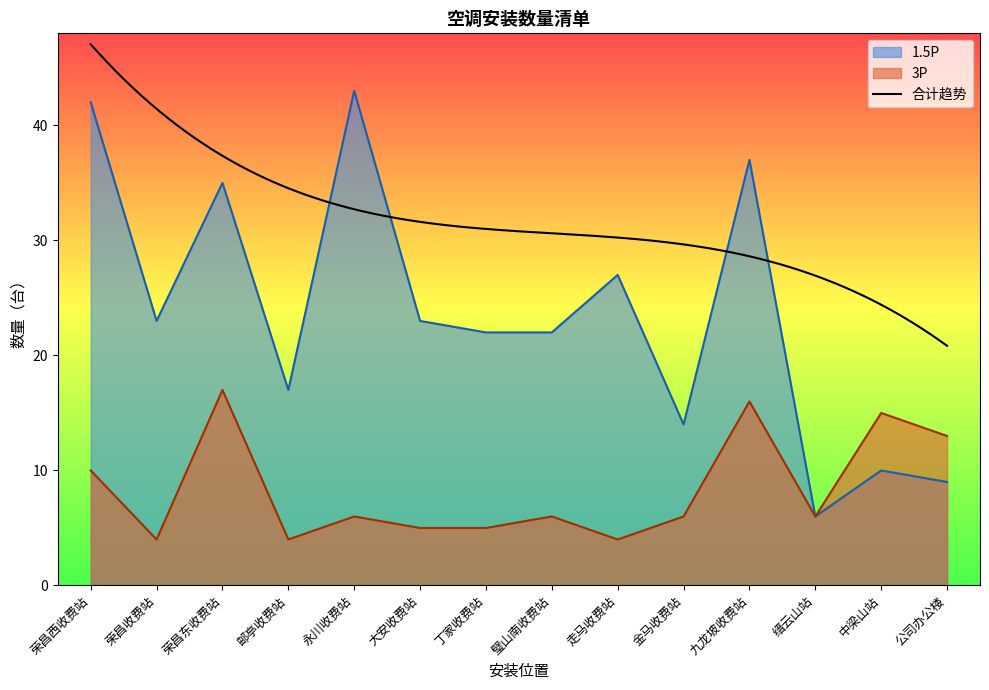

What is the value of the 1.5P point at the 13th from the left?

10